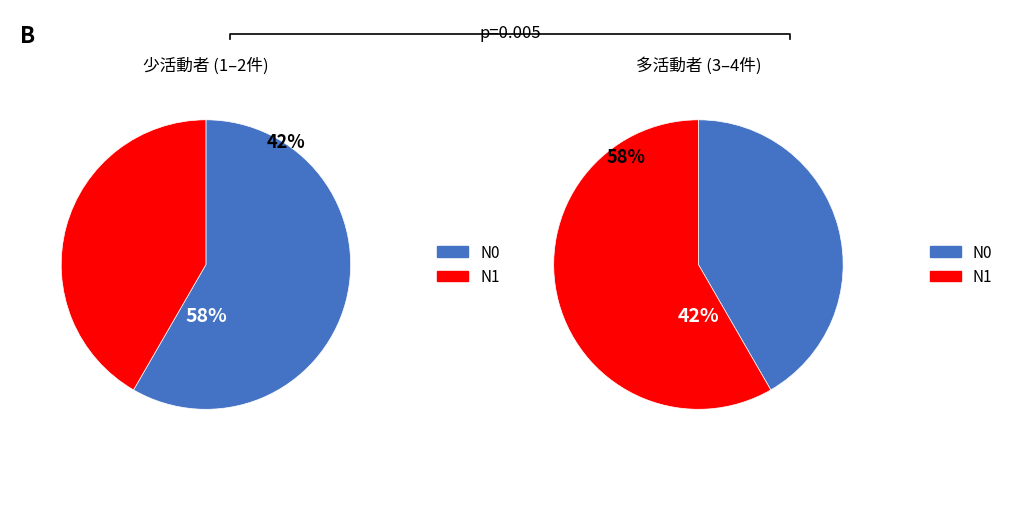

What percentage do 73035 and 10968 together represent?

41.7%